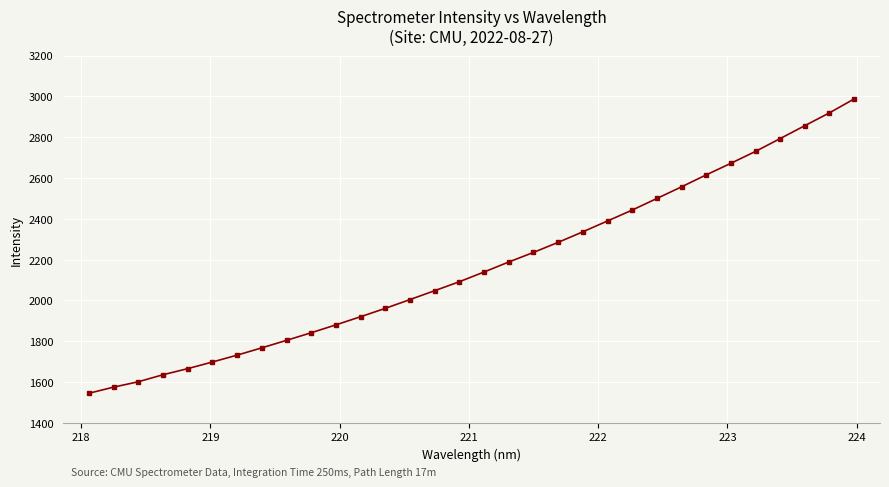

What is the smallest value displayed?

1545.2